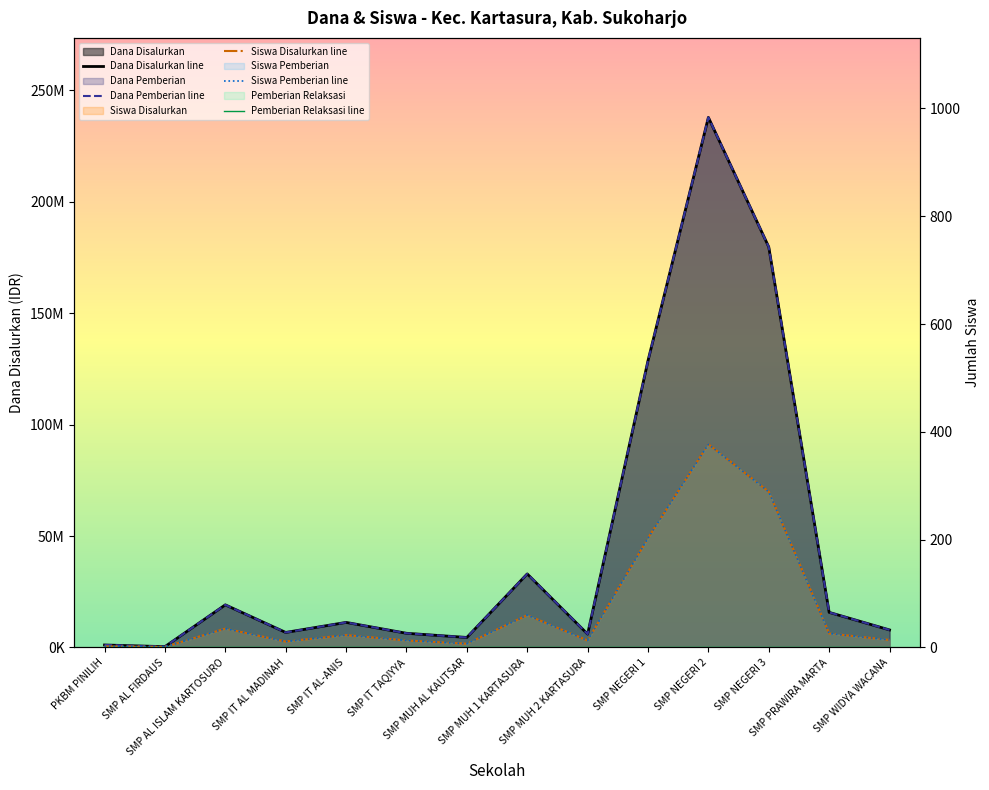

Does the chart have visible grid lines?

No